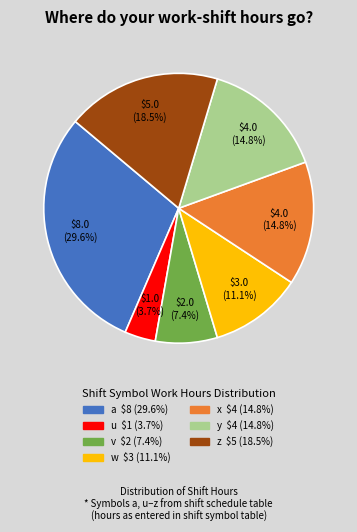

Is it true that w is 6% of the pie?

False